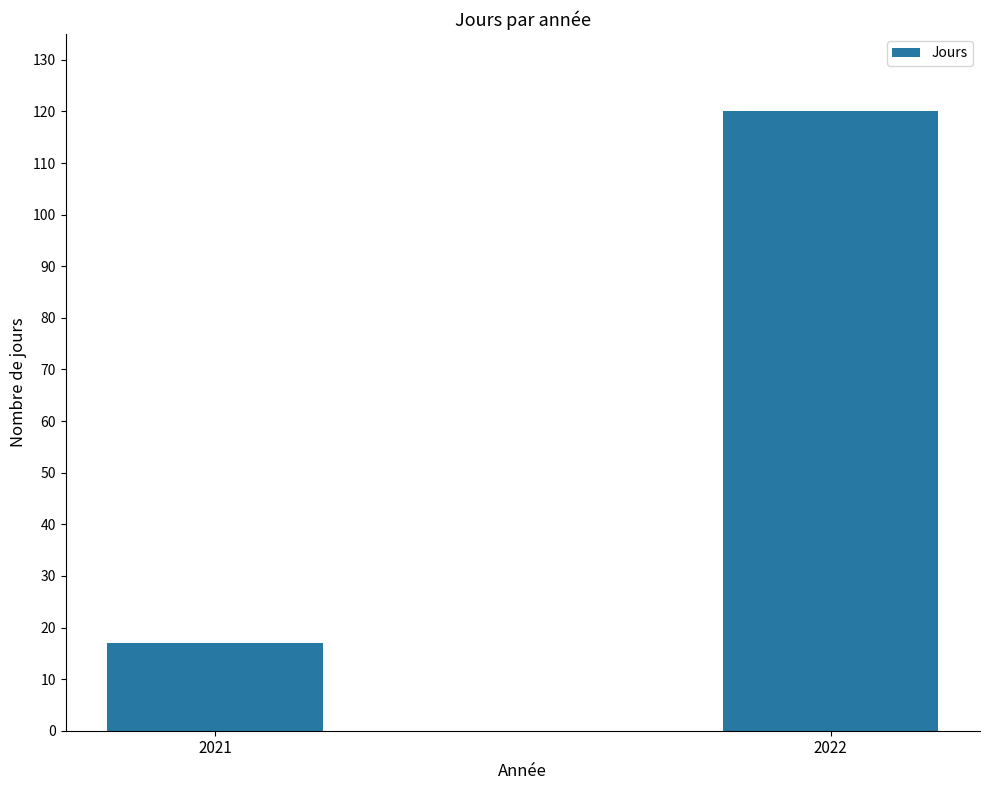

What is the approximate value at 2022?

120